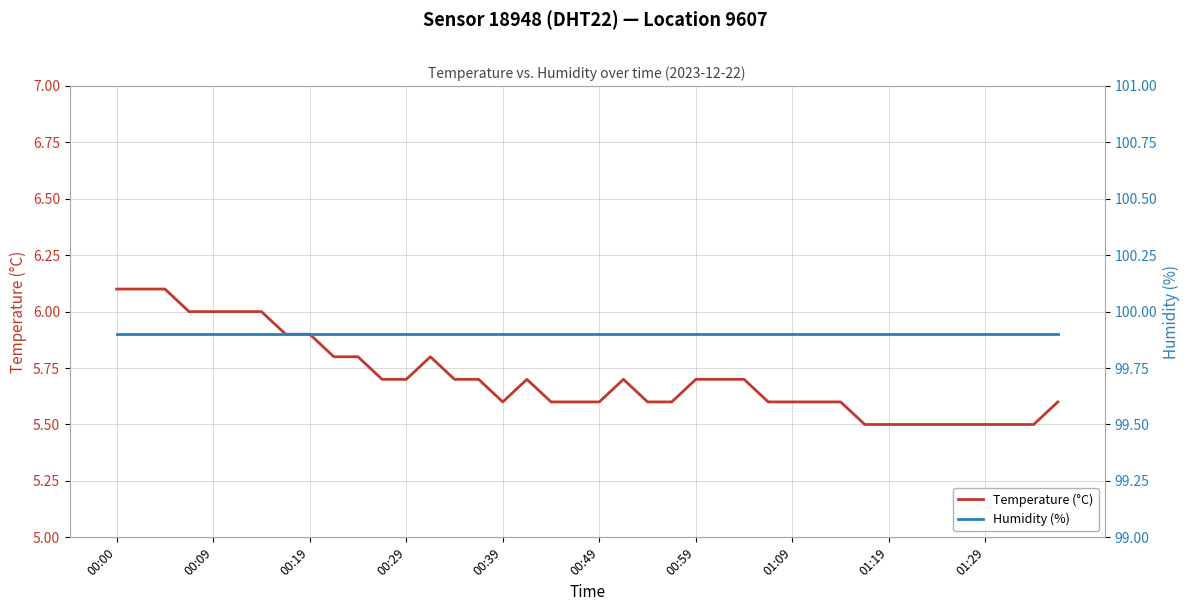

At how many categories does at least one series exceed 47?

40